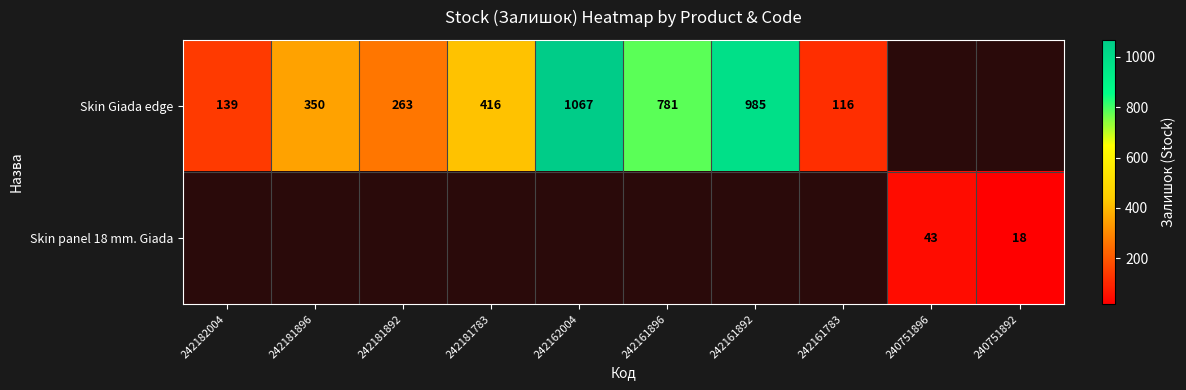

Which category has the highest value across all series?

242162004